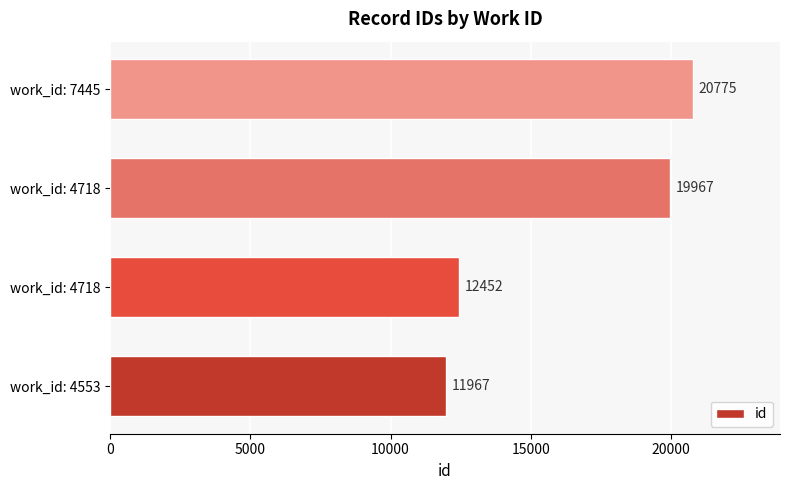

What is the smallest value displayed?

11967